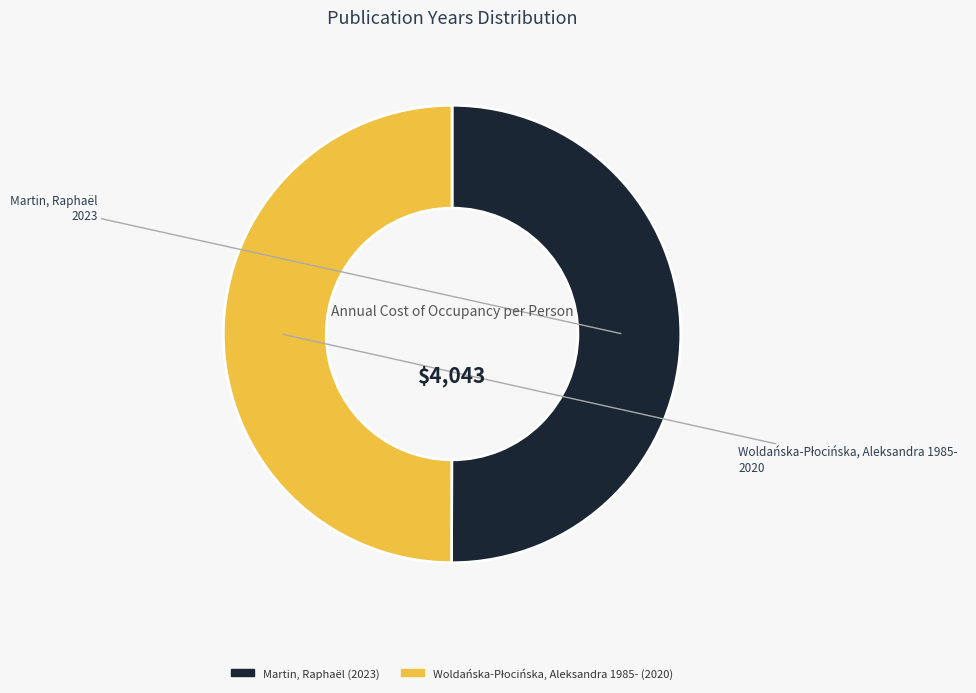

How many segments does this pie chart have?

2